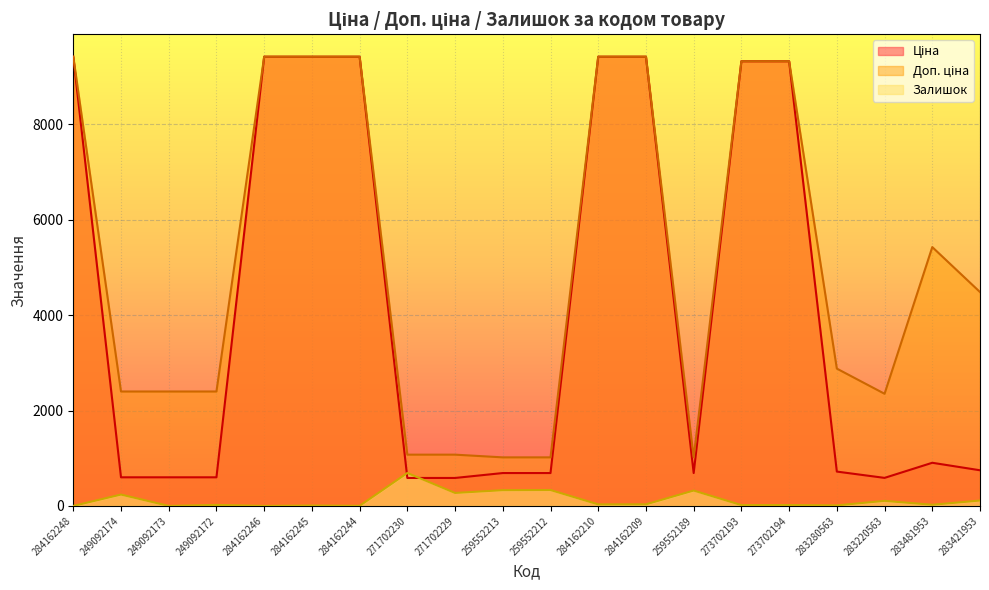

What is the average value of the Залишок series?

128.5